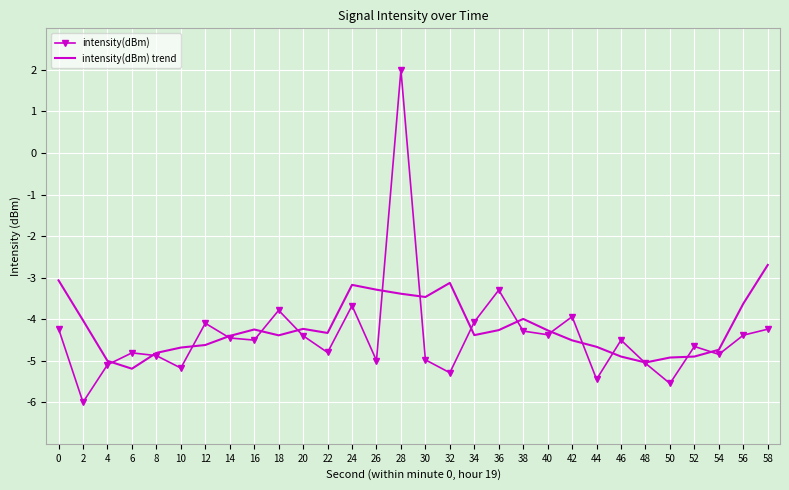

Rank the series by their maximum value, from highest to lowest.

intensity(dBm), intensity(dBm) trend